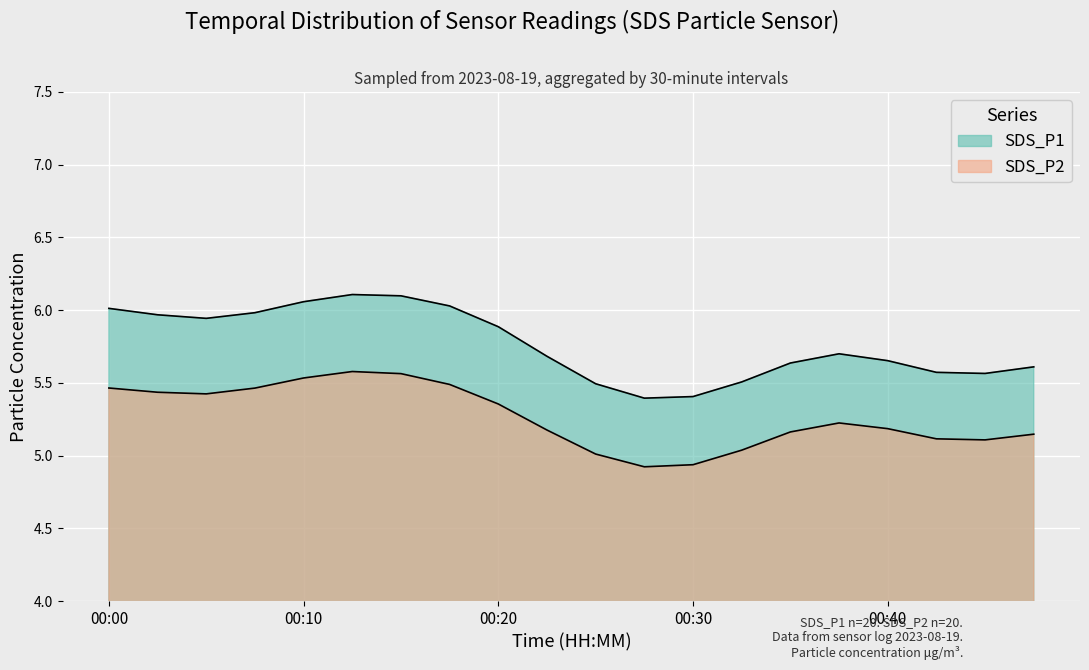

How many lines are shown in the chart?

2